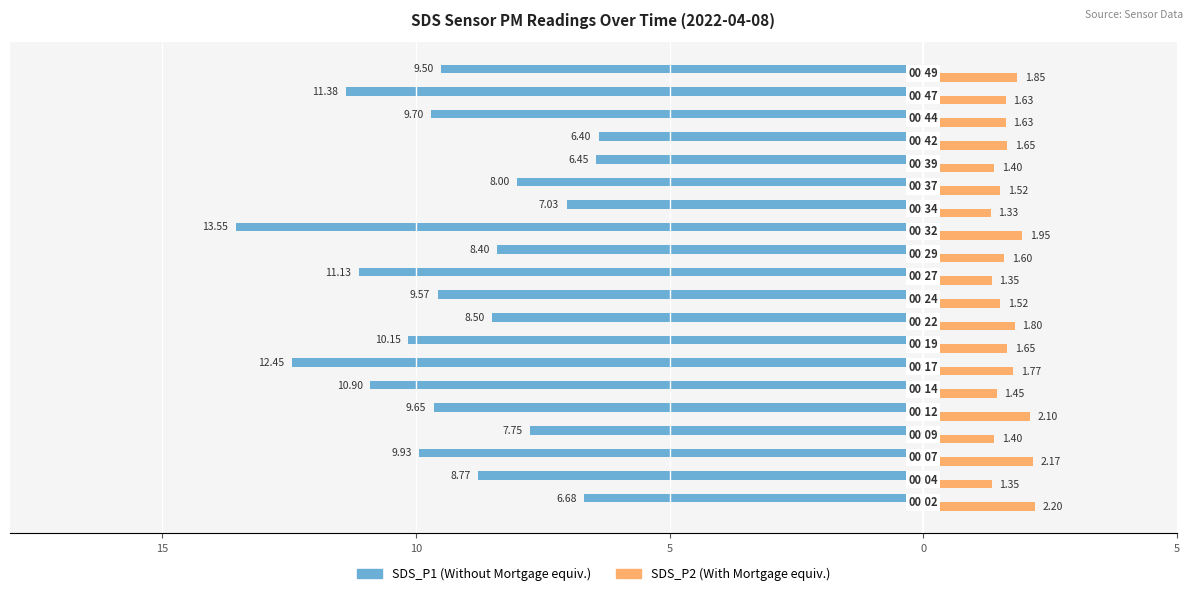

The SDS_P1 series shows -3.8 at 15. True or false?

False